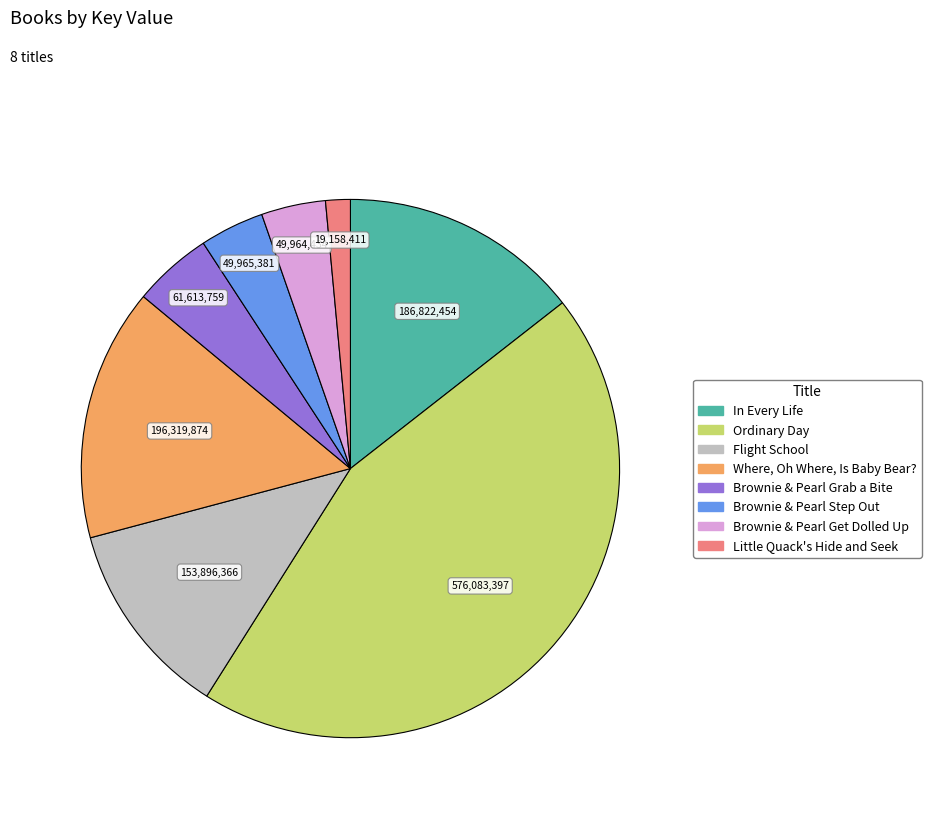

Which category has the smallest portion of the pie?

Little Quack's Hide and Seek